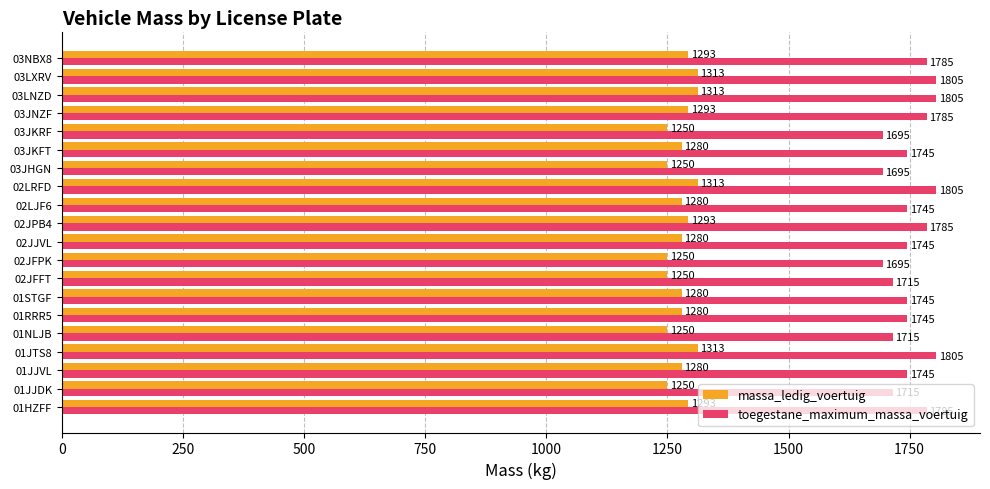

The value of massa_ledig_voertuig at 02LRFD is 1313. True or false?

True